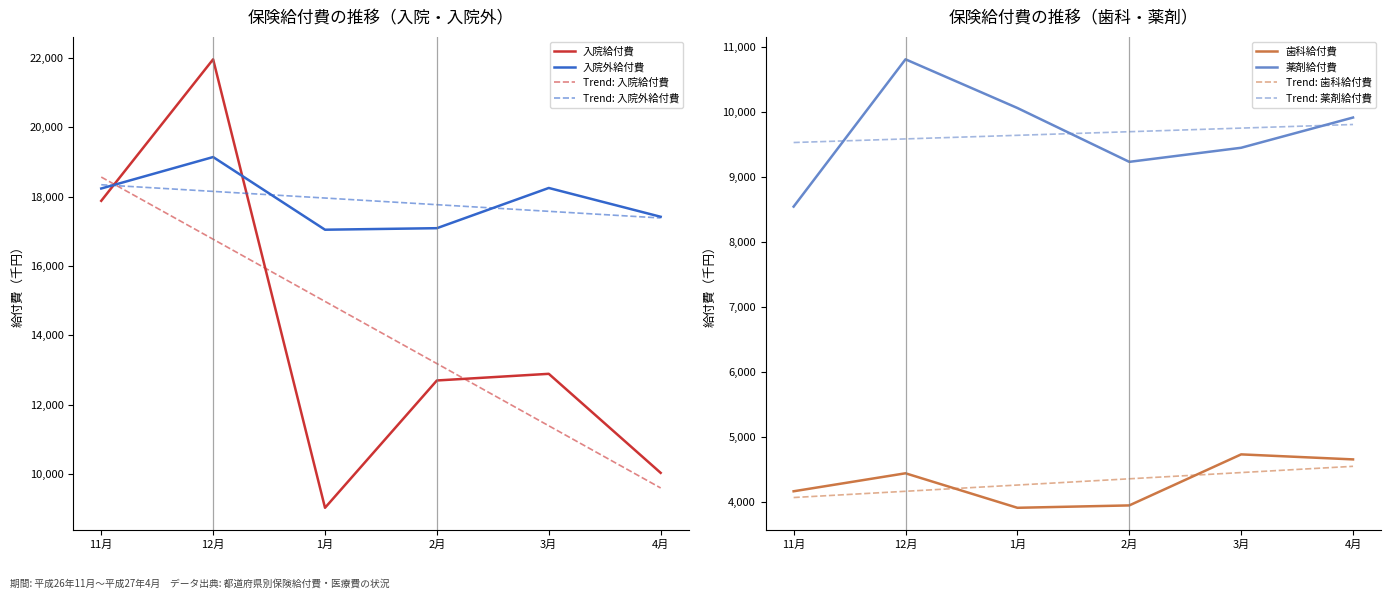

The 歯科給付費 series shows 4163.3 at 11月. True or false?

True